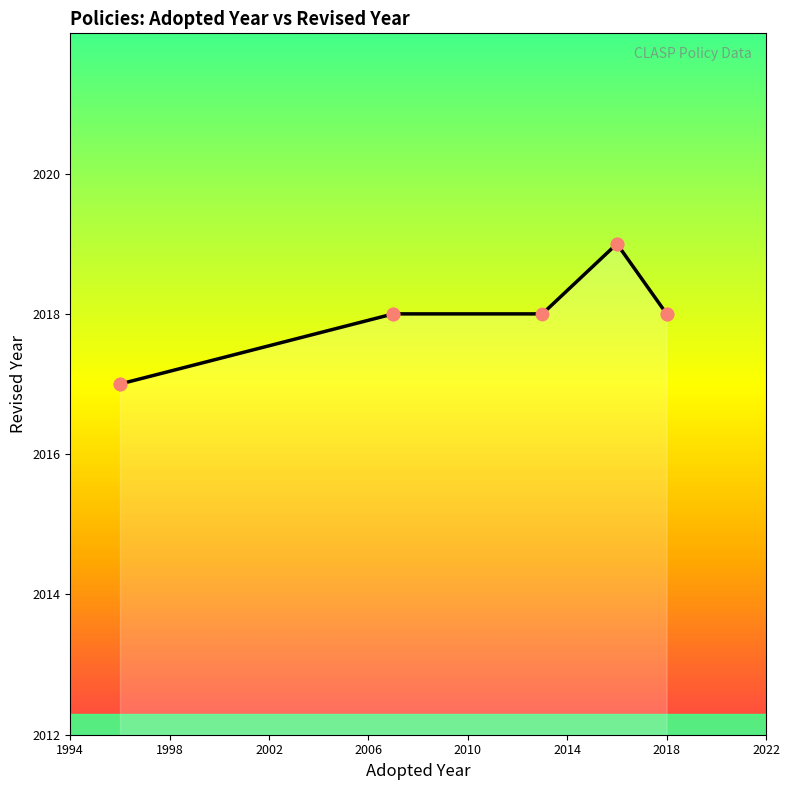

Which has a higher value, 2017 or 2018?

2018